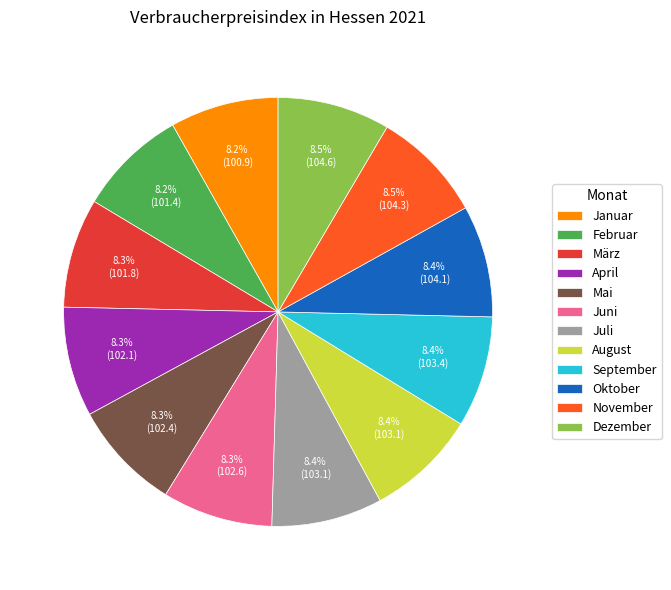

Is Januar the majority of the pie?

No